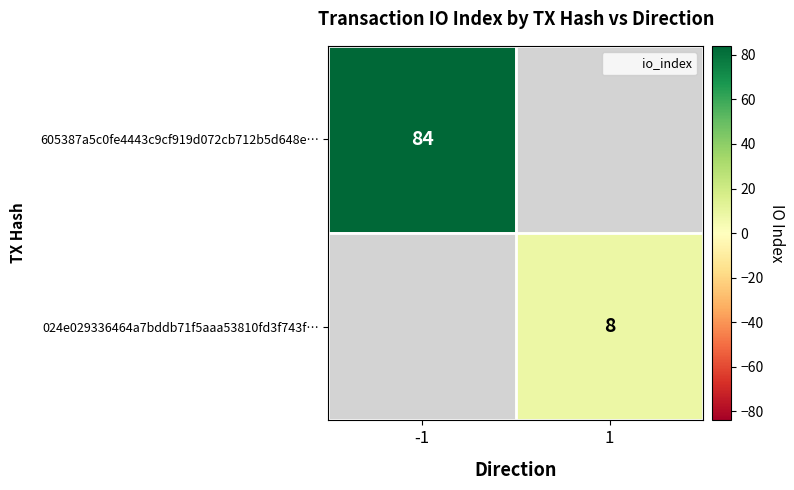

Is the value of 024e029336464a7bddb71f5aaa53810fd3f743f… at -1 greater than the value of 605387a5c0fe4443c9cf919d072cb712b5d648e… at -1?

No